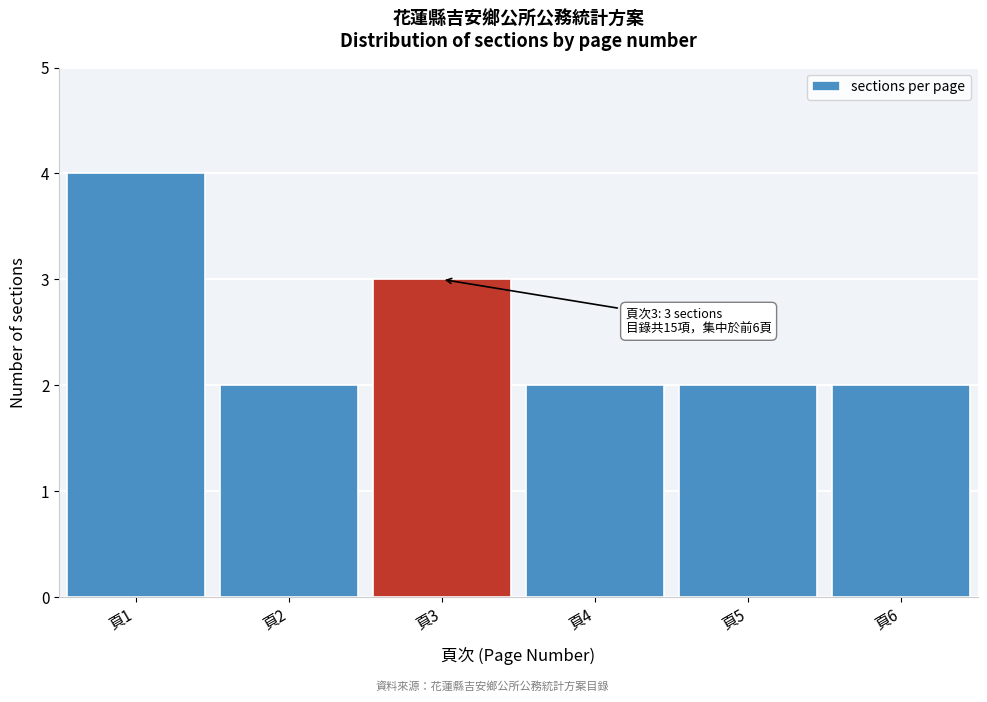

Over which range of the x-axis is the bar tallest?

0.5 to 1.5